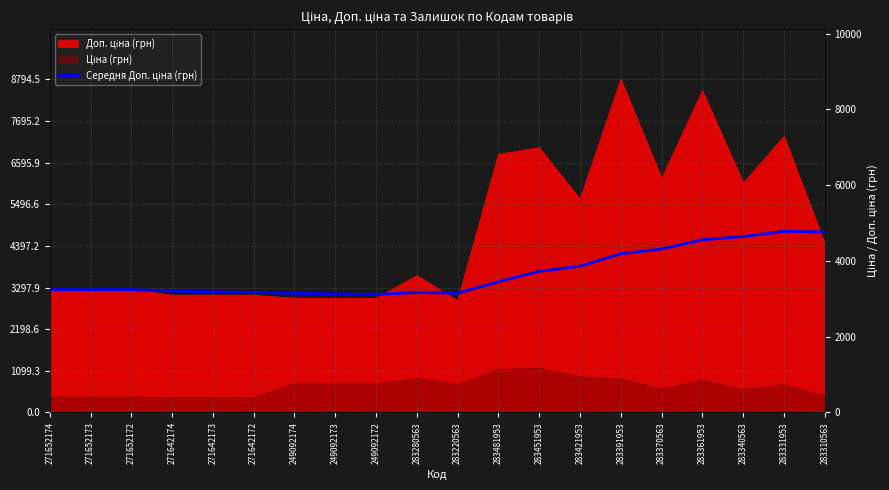

What is the sum of the values at 271652172 and 249092172?

6356.9